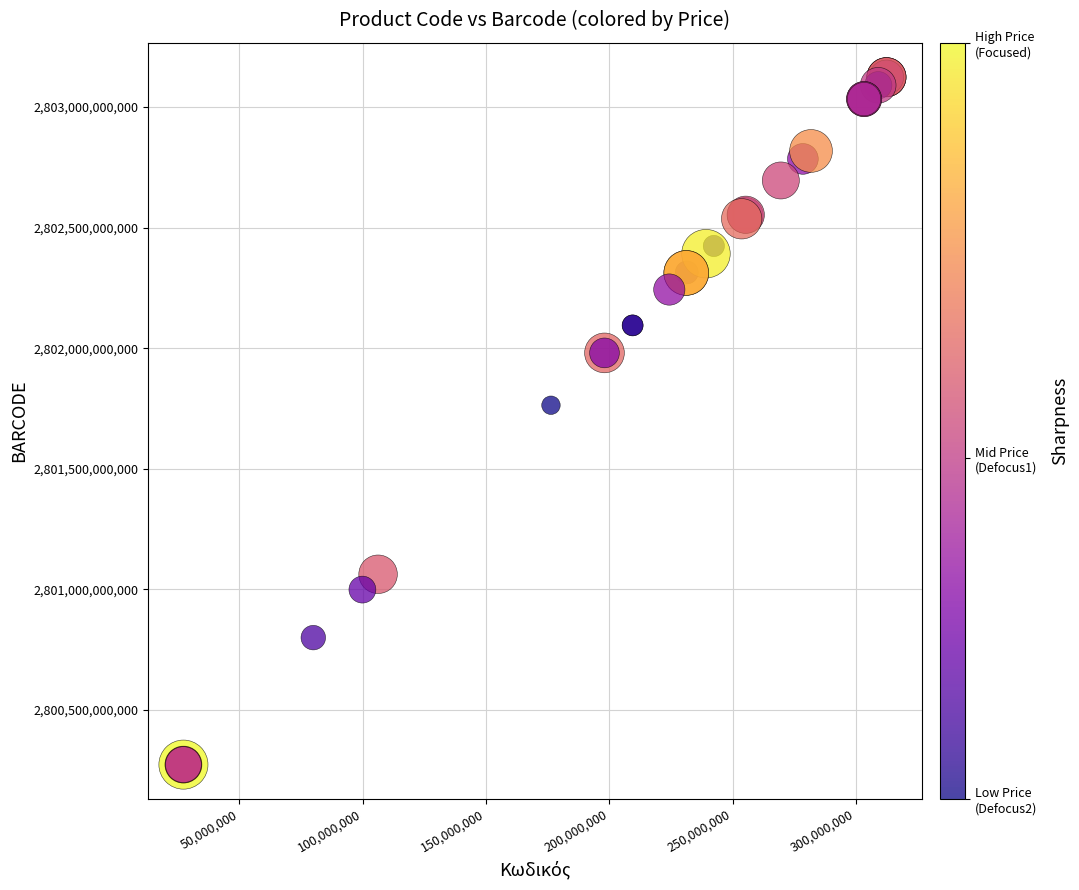

What Y value in the scatter plot is closest to 2801698354019?

2801763302015